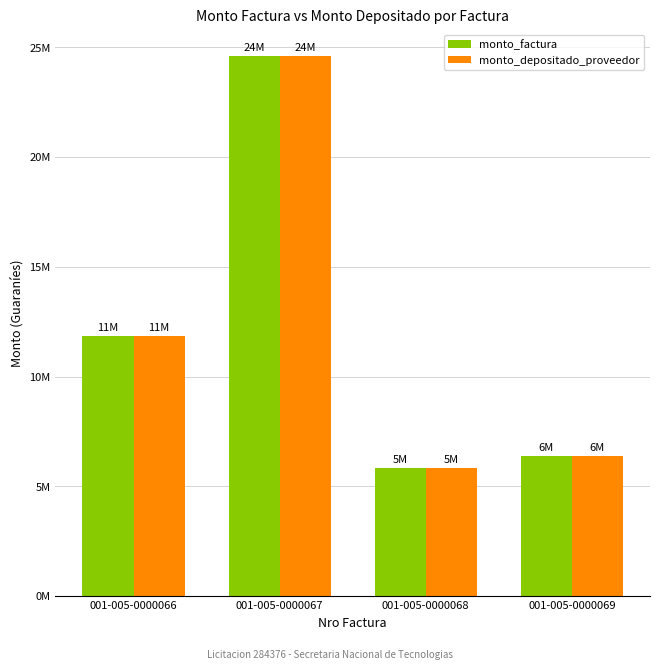

What is the minimum value for monto_factura?

5850000